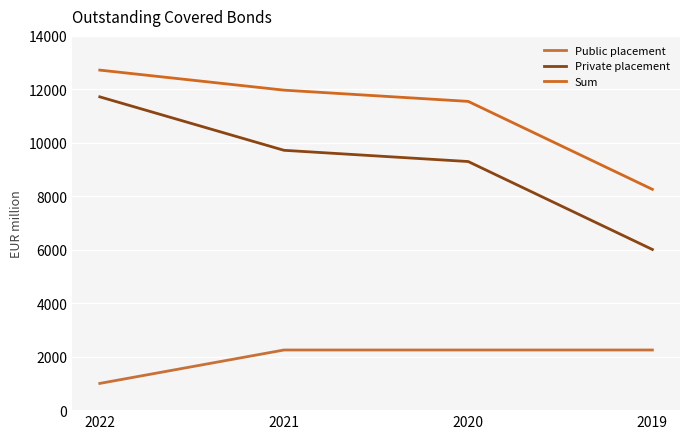

What is the smallest value displayed?

1000